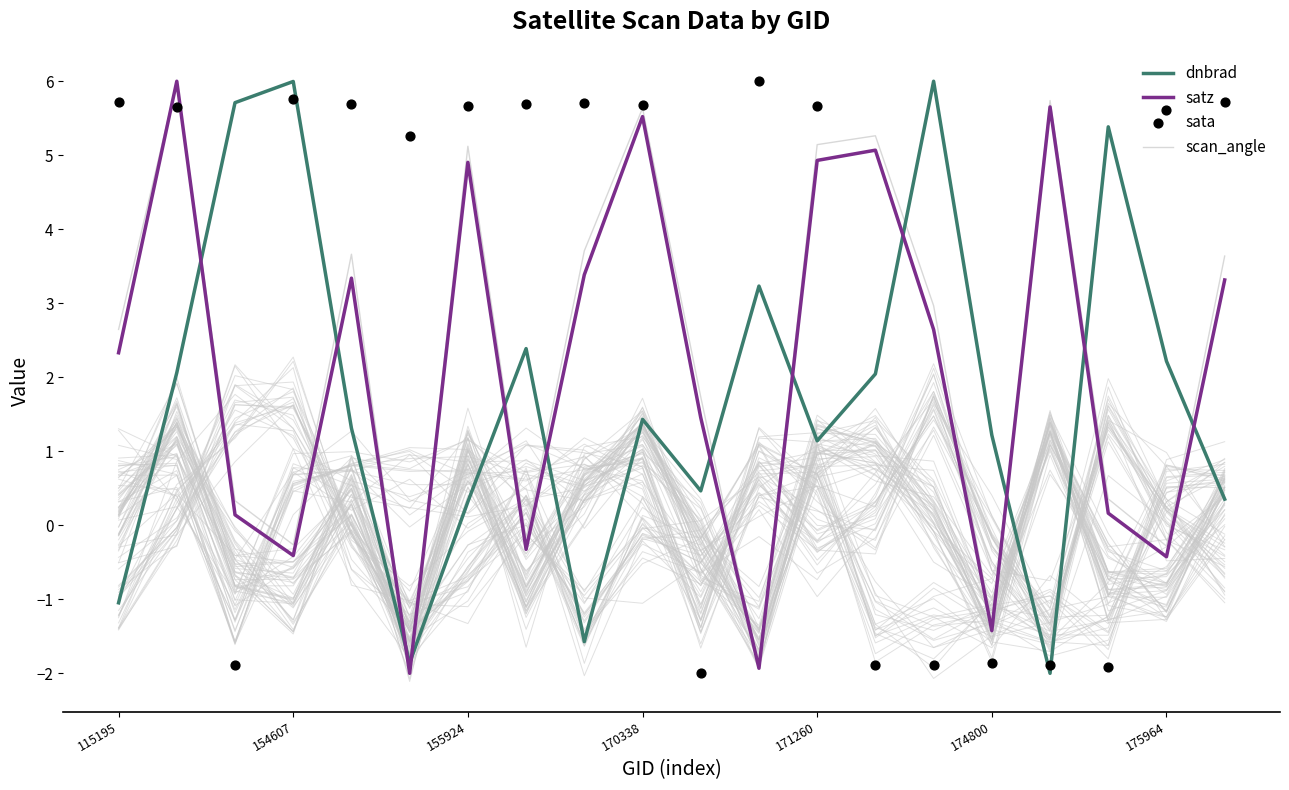

Which series reaches the minimum Y coordinate?

dnbrad